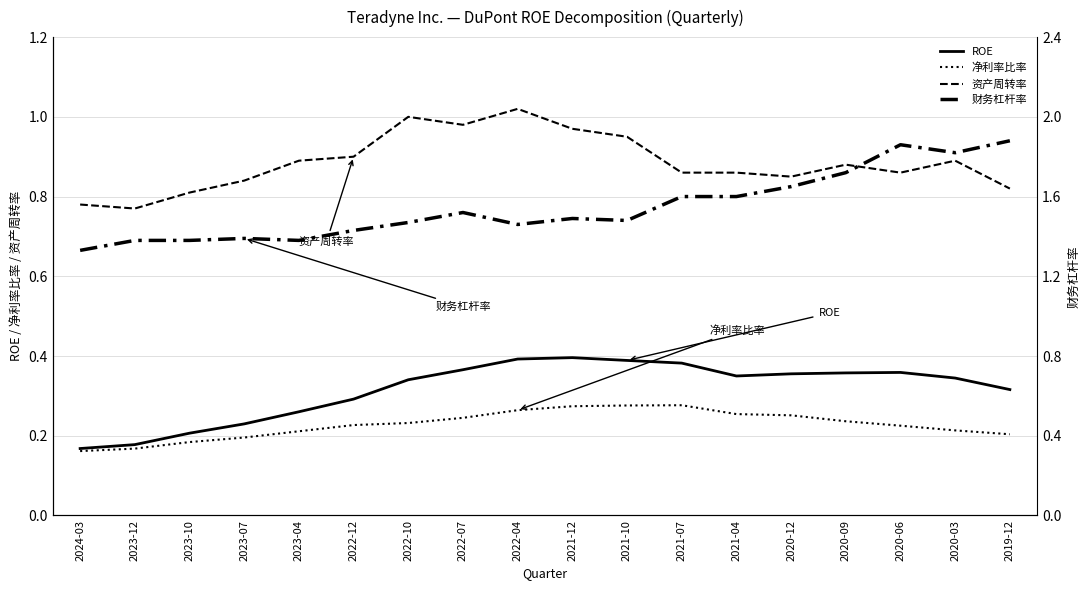

What is the average value of the 财务杠杆率 series?

1.5